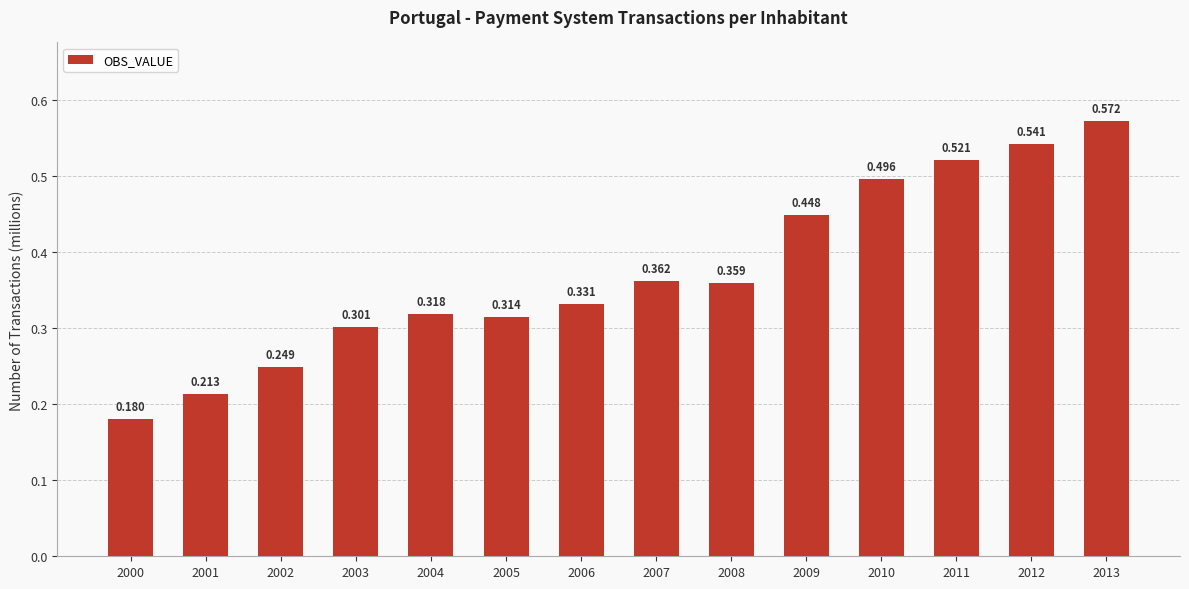

Reading left to right, list all the values displayed in this chart.

2000=0.2	2001=0.2	2002=0.2	2003=0.3	2004=0.3	2005=0.3	2006=0.3	2007=0.4	2008=0.4	2009=0.4	2010=0.5	2011=0.5	2012=0.5	2013=0.6